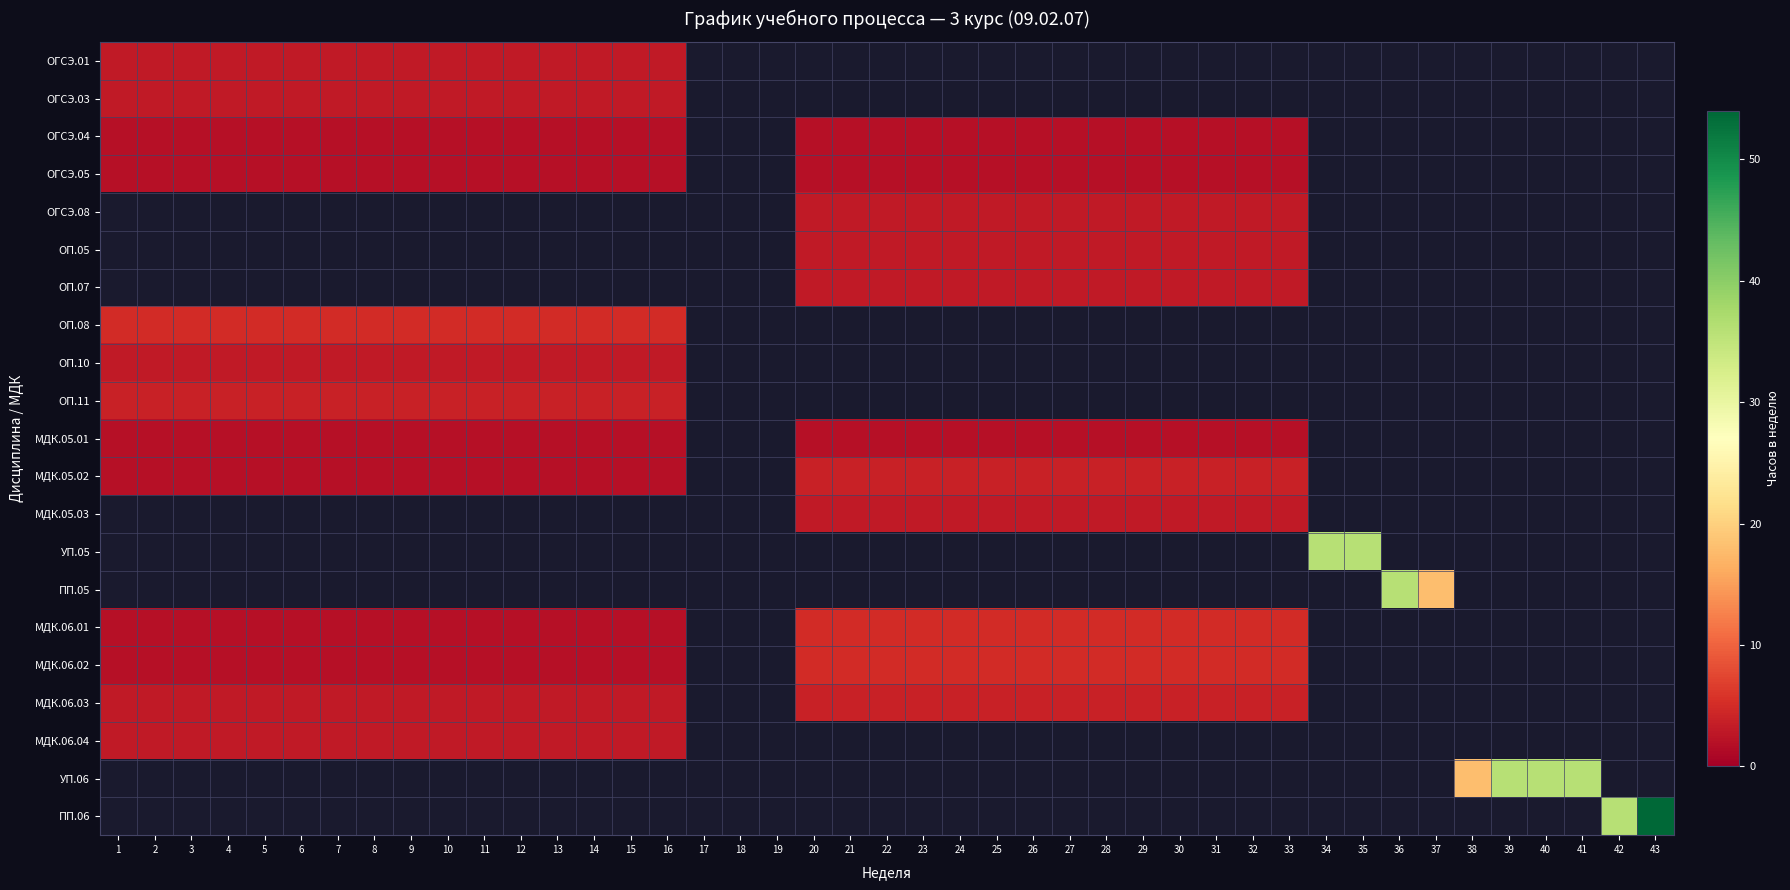

The chart shows a value of 60 at ОП.05. True or false?

False